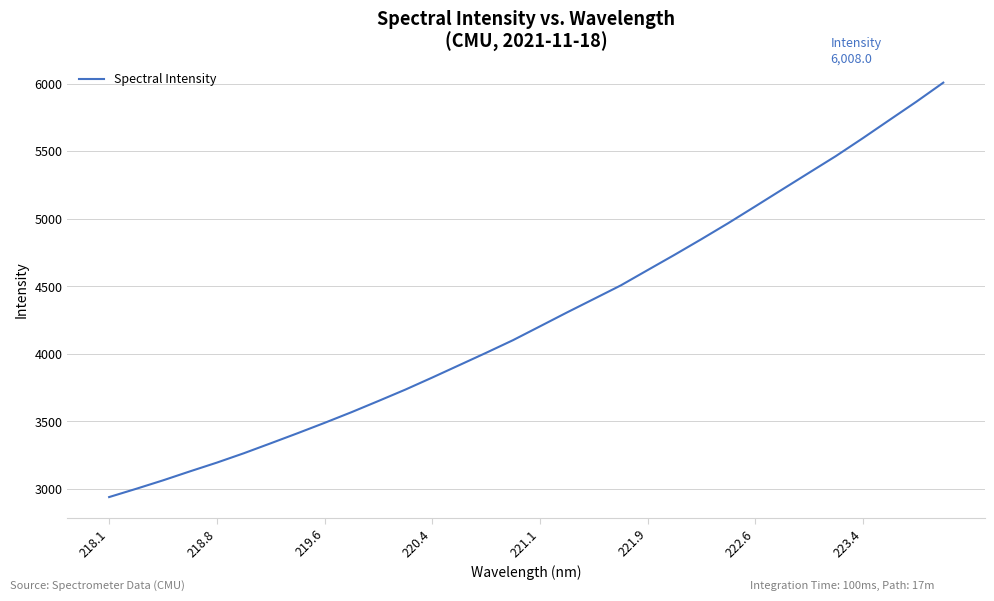

What is the greatest value displayed?

6008.0